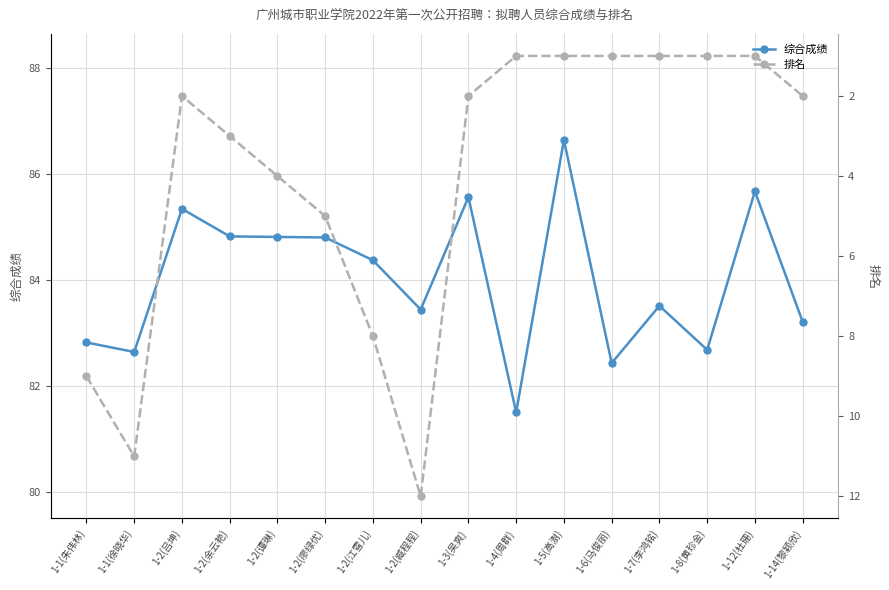

At which label is 综合成绩 closest to 84?

1-2(江雪儿)